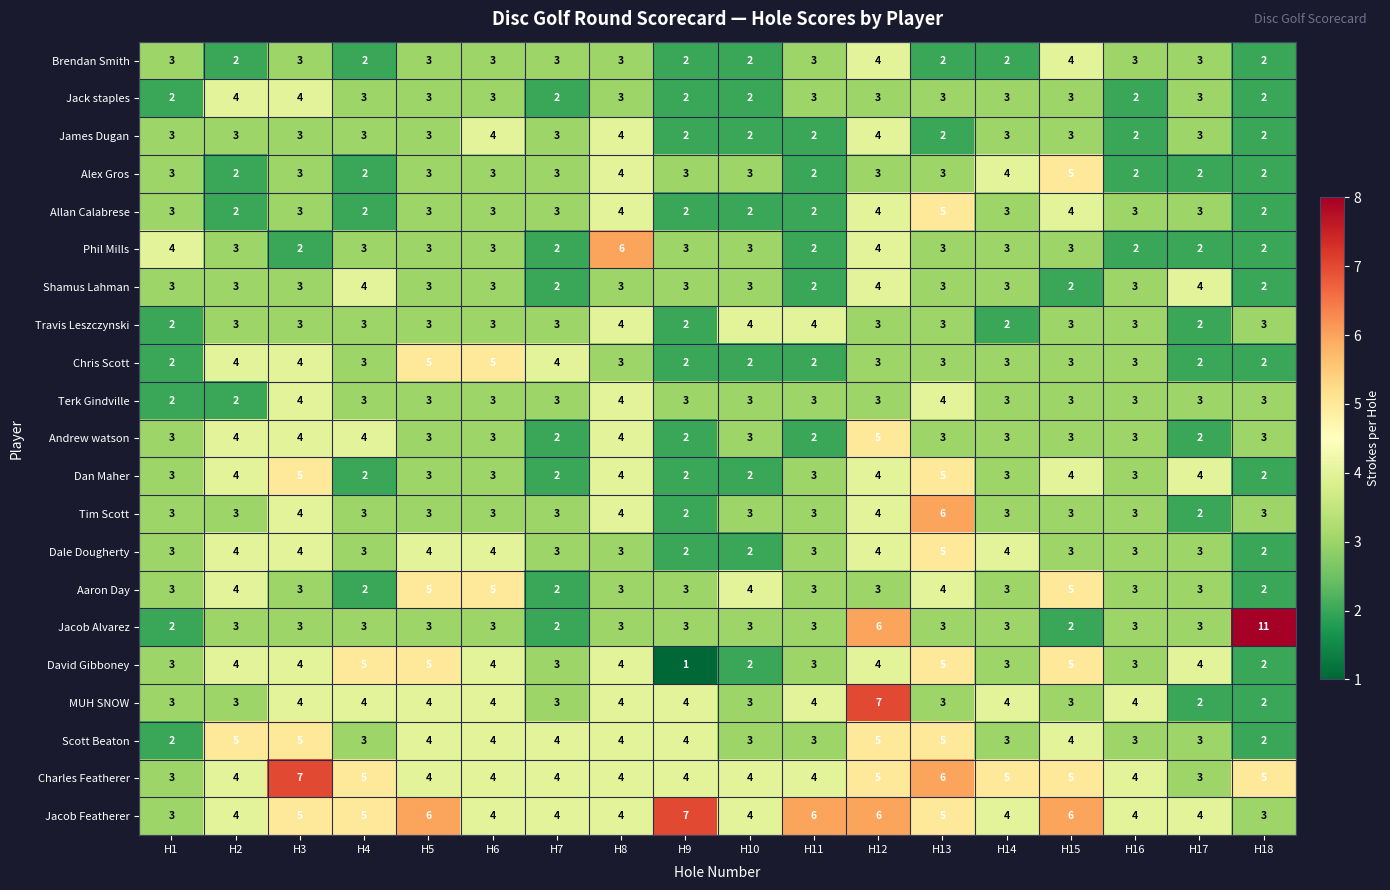

Count the number of data series in this chart.

21